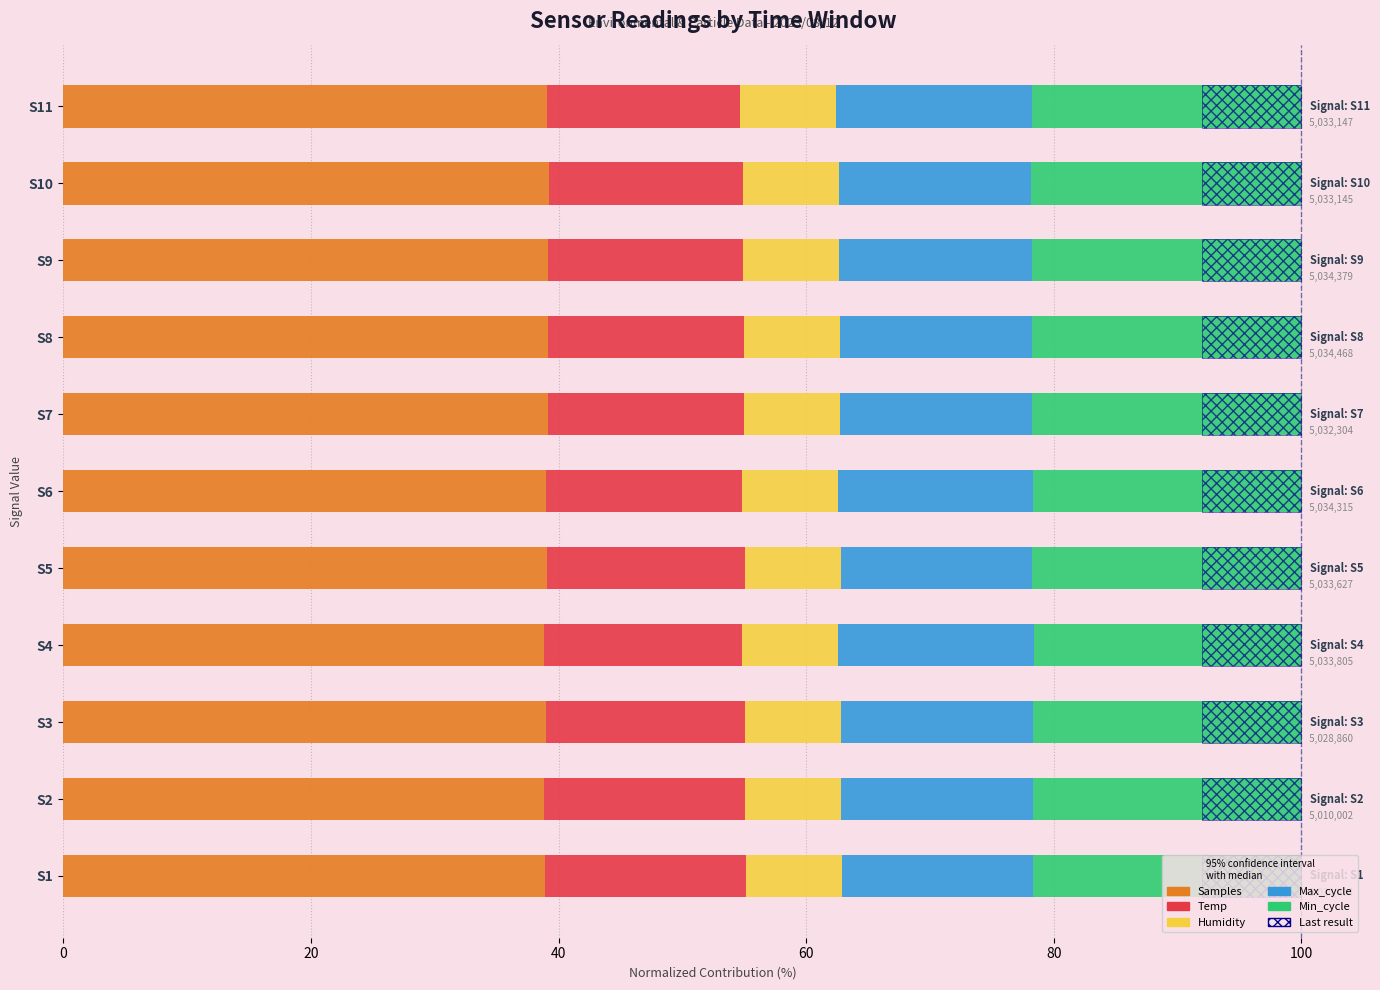

What is the value of the Temp bar at the 10th from the left?

15.7